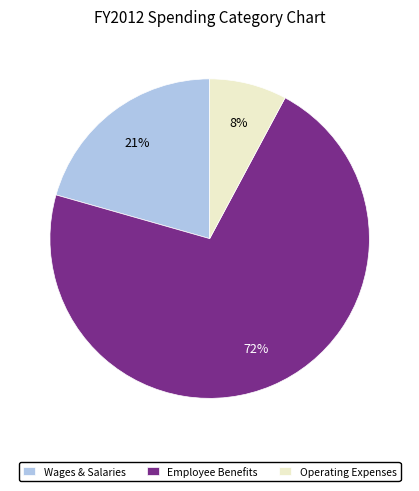

What is the ratio of the value at Wages & Salaries to the value at Operating Expenses?

2.6